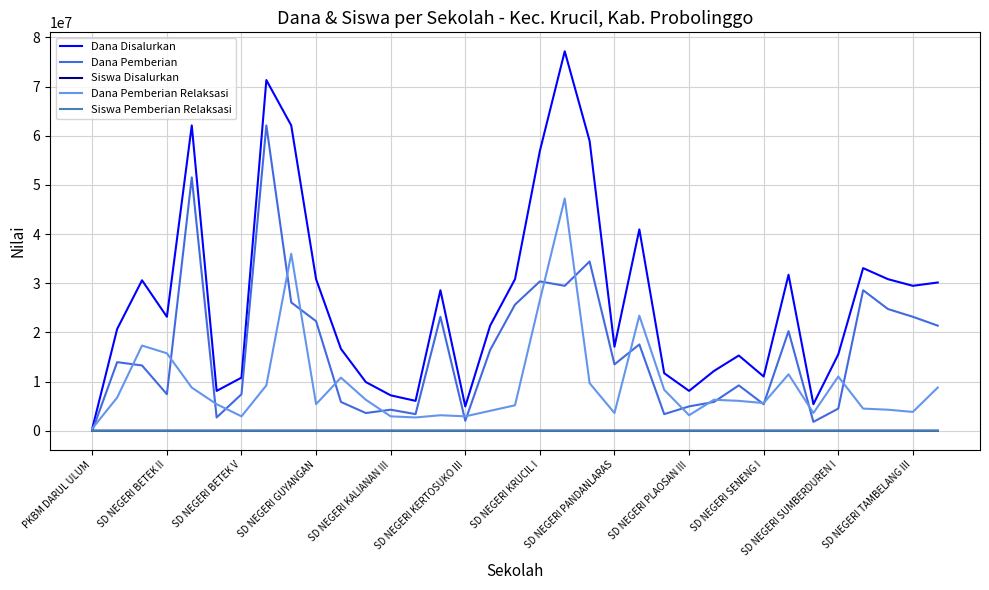

Which series has the largest range (max minus min)?

Dana Disalurkan